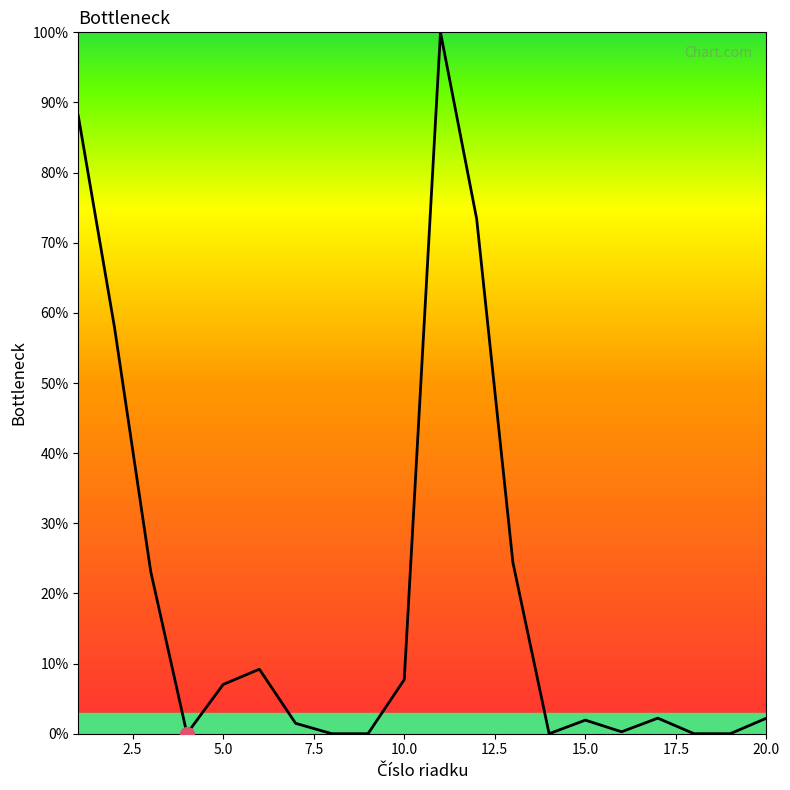

What is the greatest value displayed?

100.0